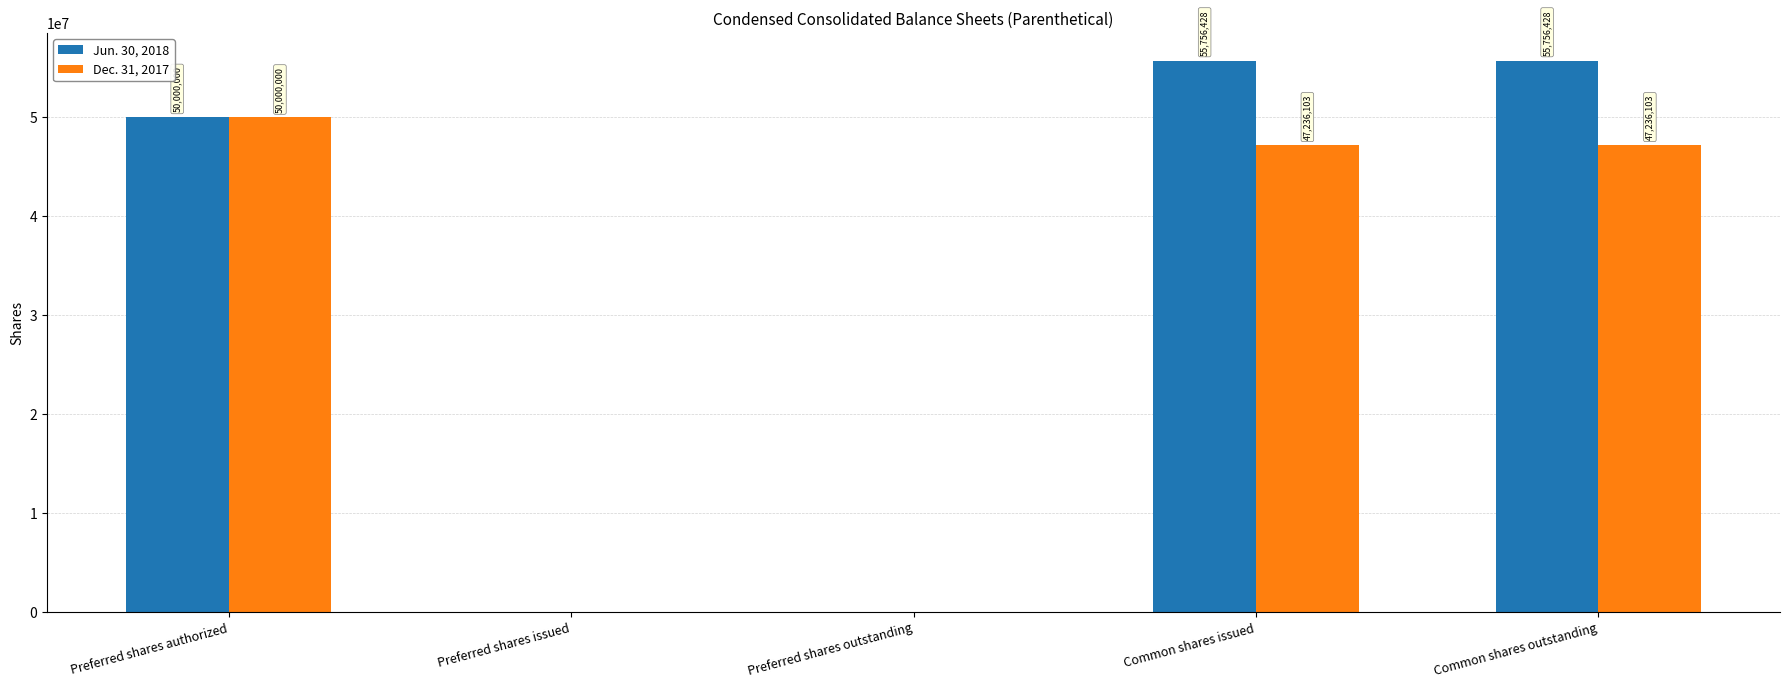

What is the highest value of the Dec. 31, 2017 series?

50000000